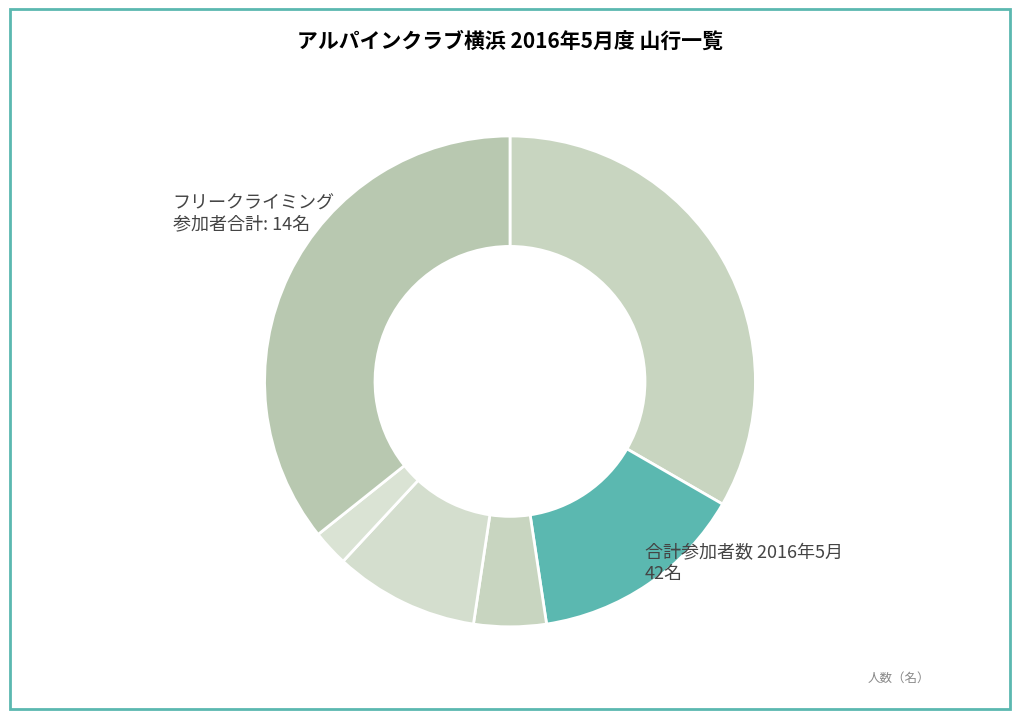

How many segments does this pie chart have?

6